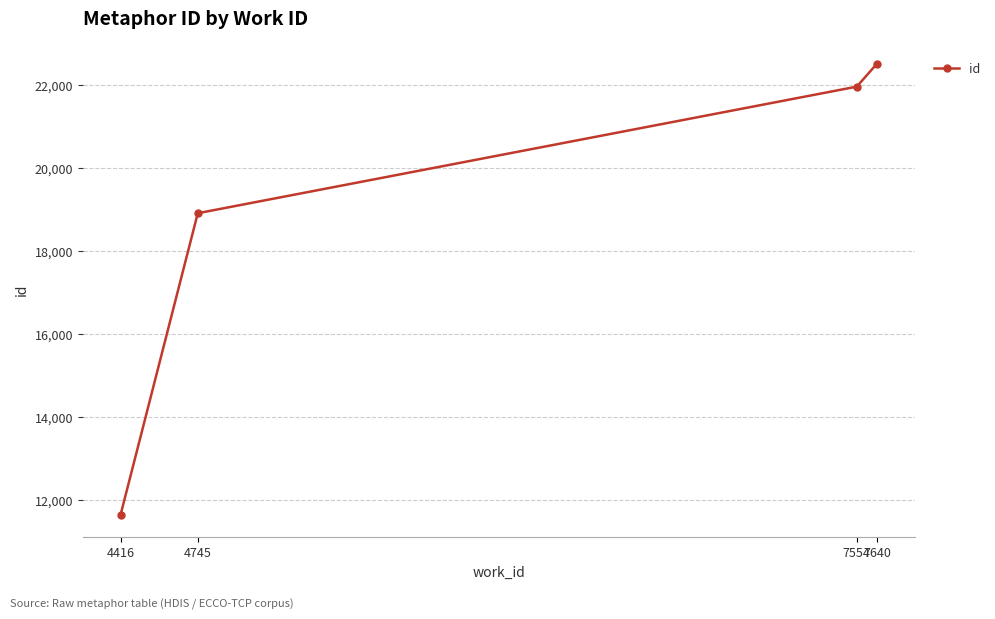

Which label corresponds to the smallest value in the chart?

4416